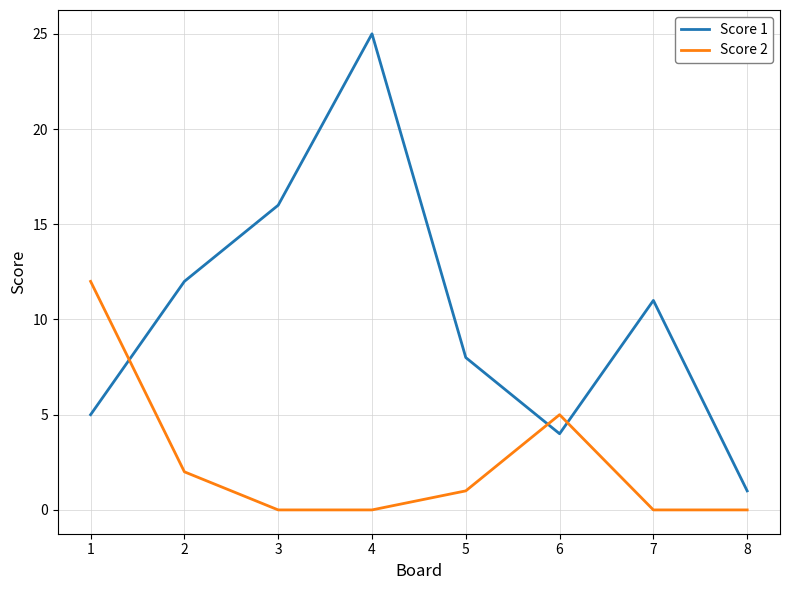

Which category has the lowest value in the Score 1 series?

8